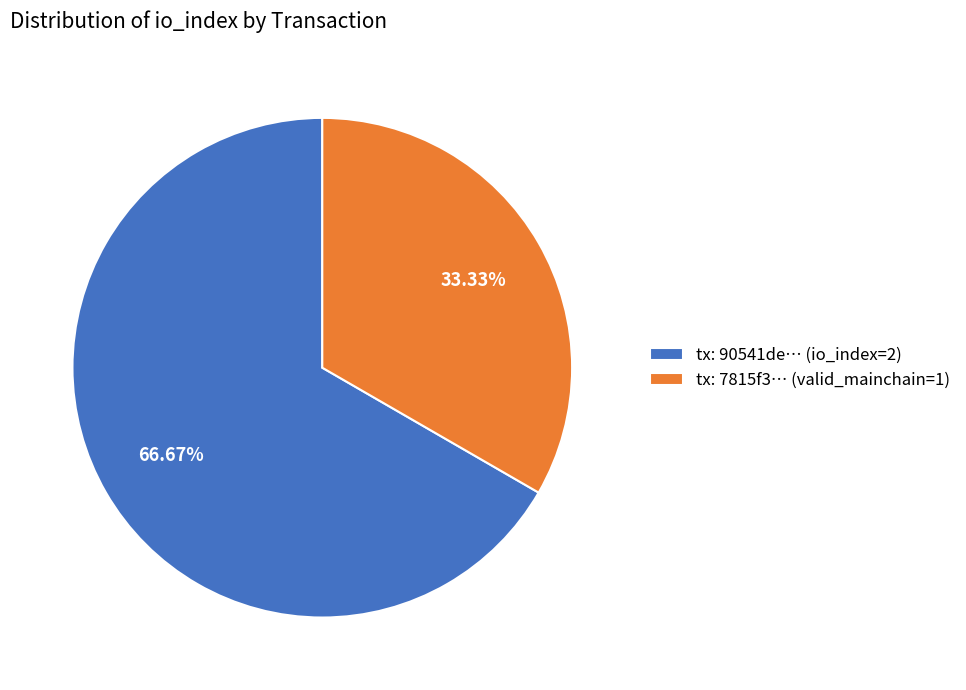

Is there a majority slice in this chart?

Yes